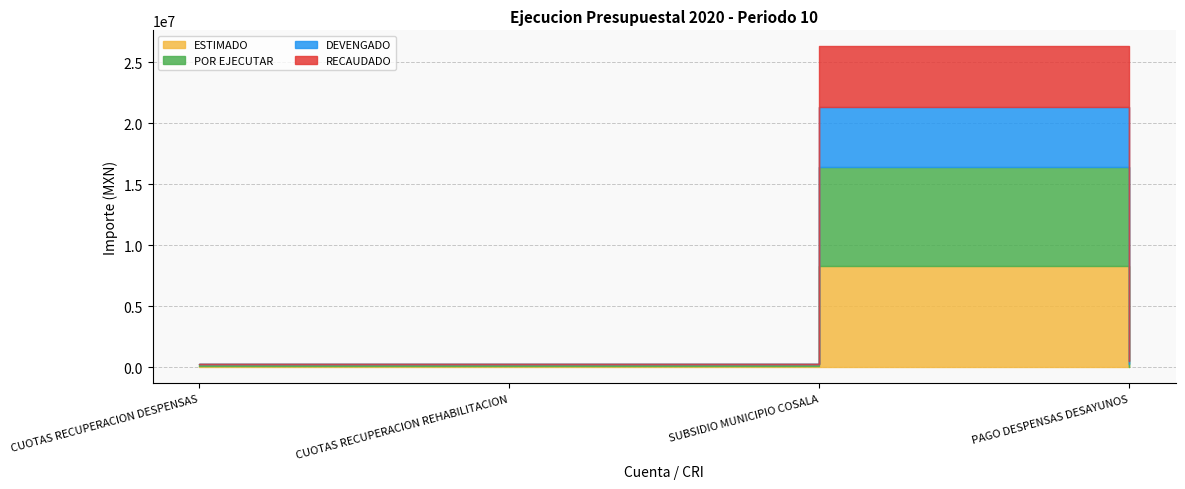

What is the label of the 2nd point from the left?

CUOTAS RECUPERACION REHABILITACION